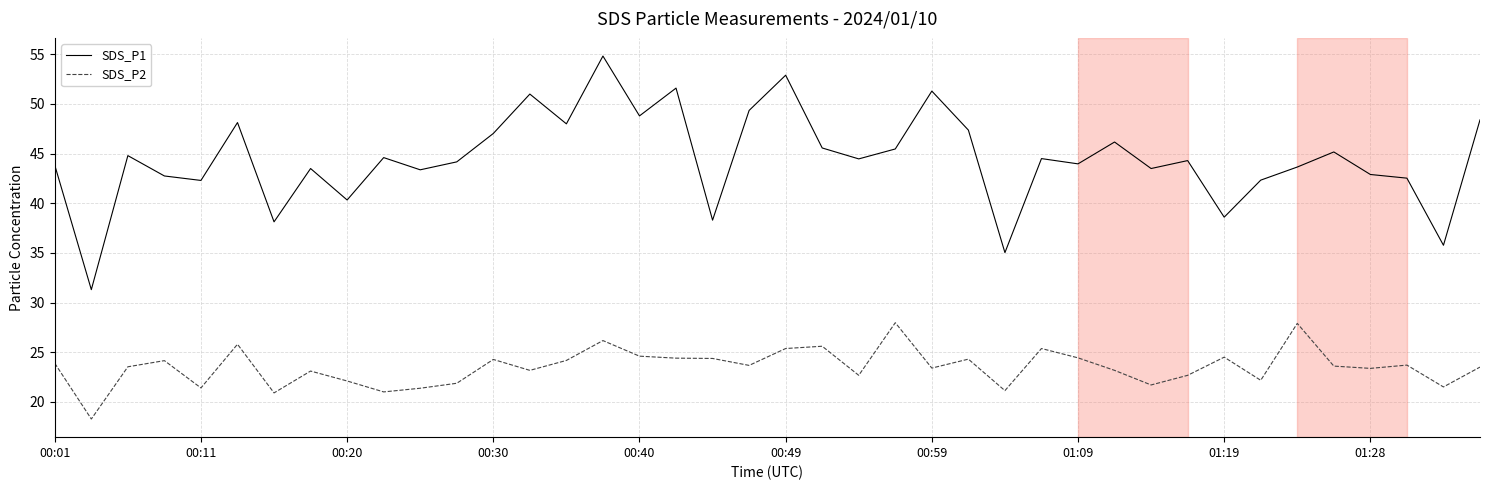

True or false: SDS_P2 and SDS_P1 cross at least once.

False